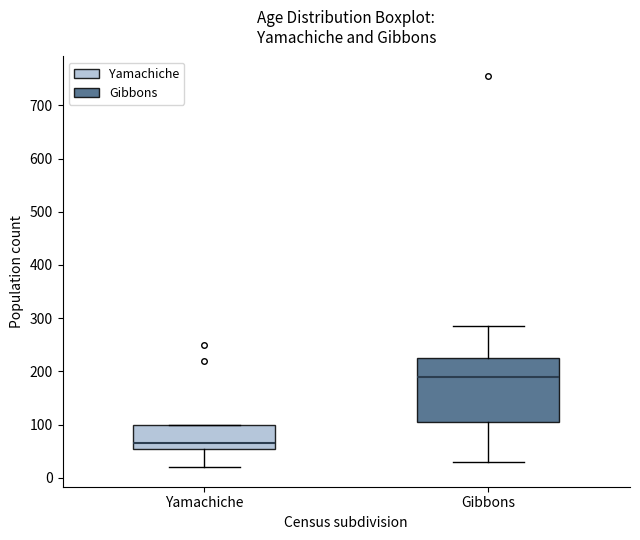

Which box has the highest median line?

Gibbons